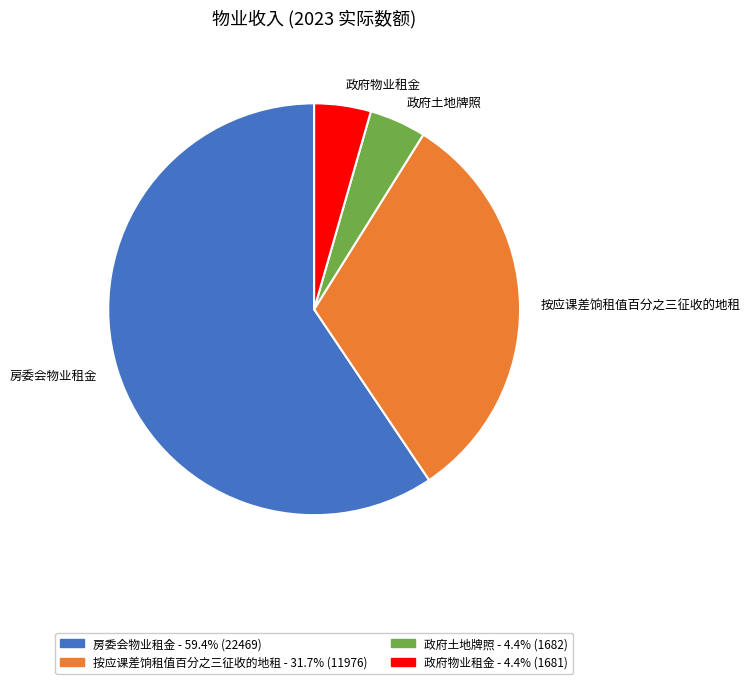

Which has a higher value, 政府物业租金 or 按应课差饷租值百分之三征收的地租?

按应课差饷租值百分之三征收的地租